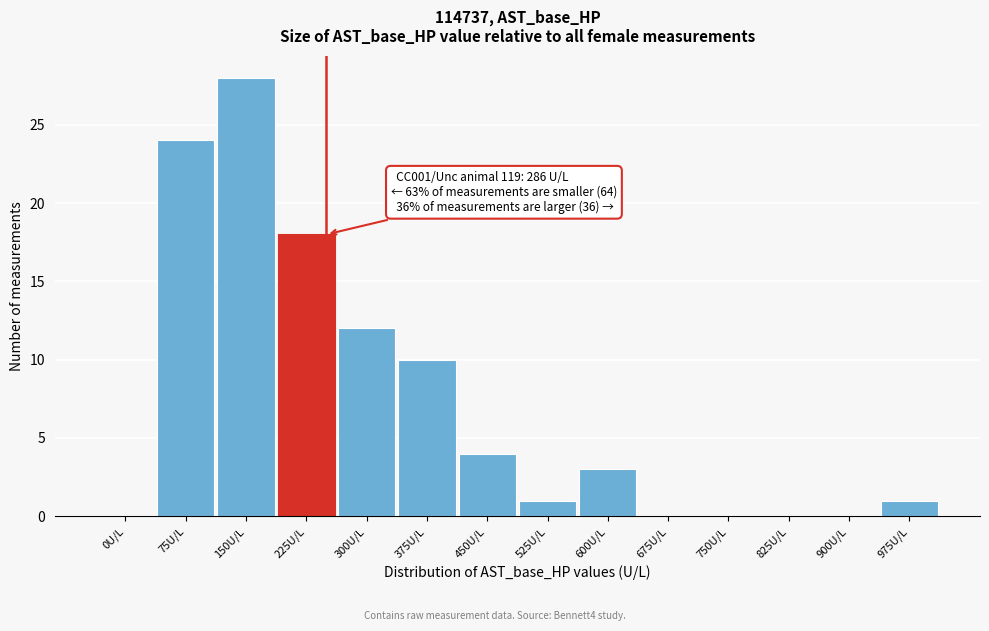

Reading left to right, extract all data points from this chart.

0U/L=0	75U/L=24	150U/L=28	225U/L=18	300U/L=12	375U/L=10	450U/L=4	525U/L=1	600U/L=3	675U/L=0	750U/L=0	825U/L=0	900U/L=0	975U/L=1